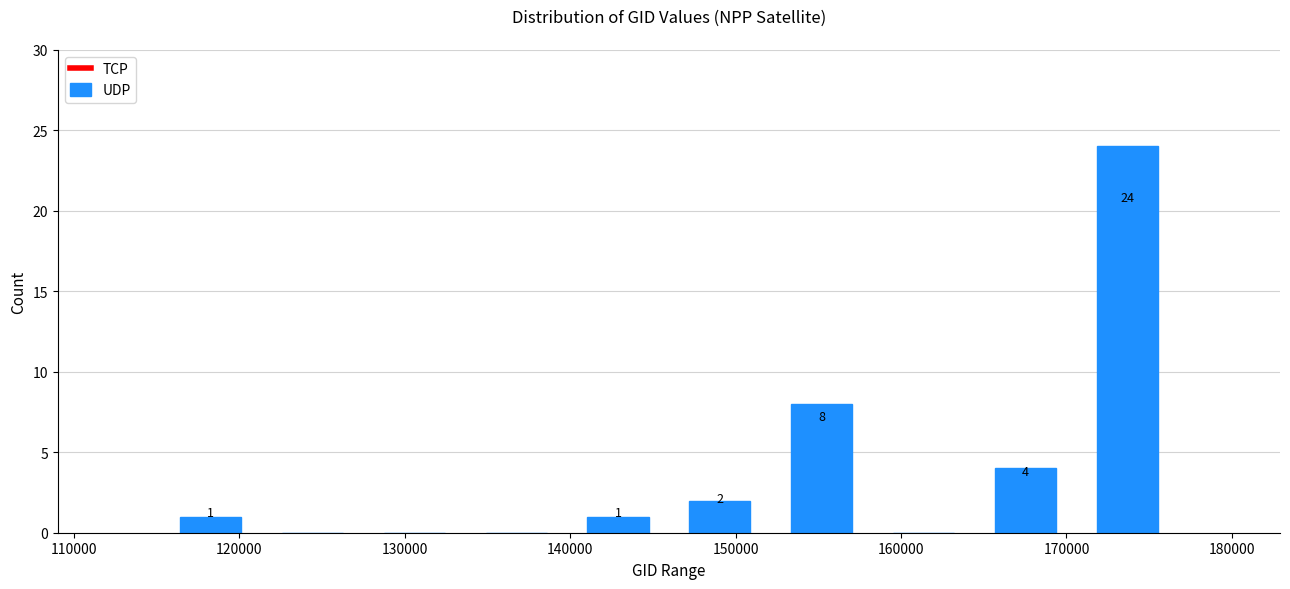

Over which range of the x-axis is the bar tallest?

171000 to 177000